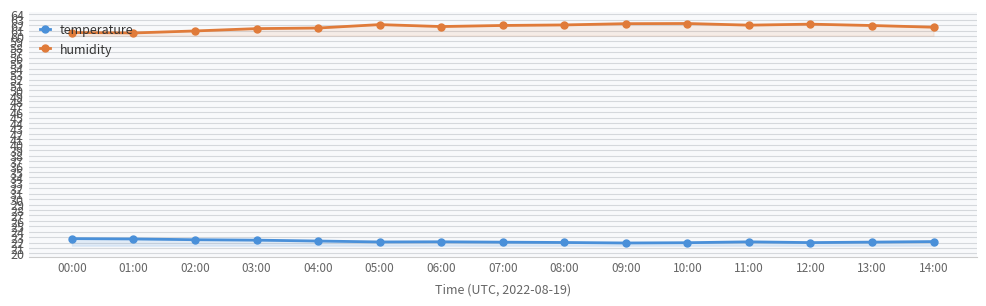

How many values in the humidity series exceed 61?

12